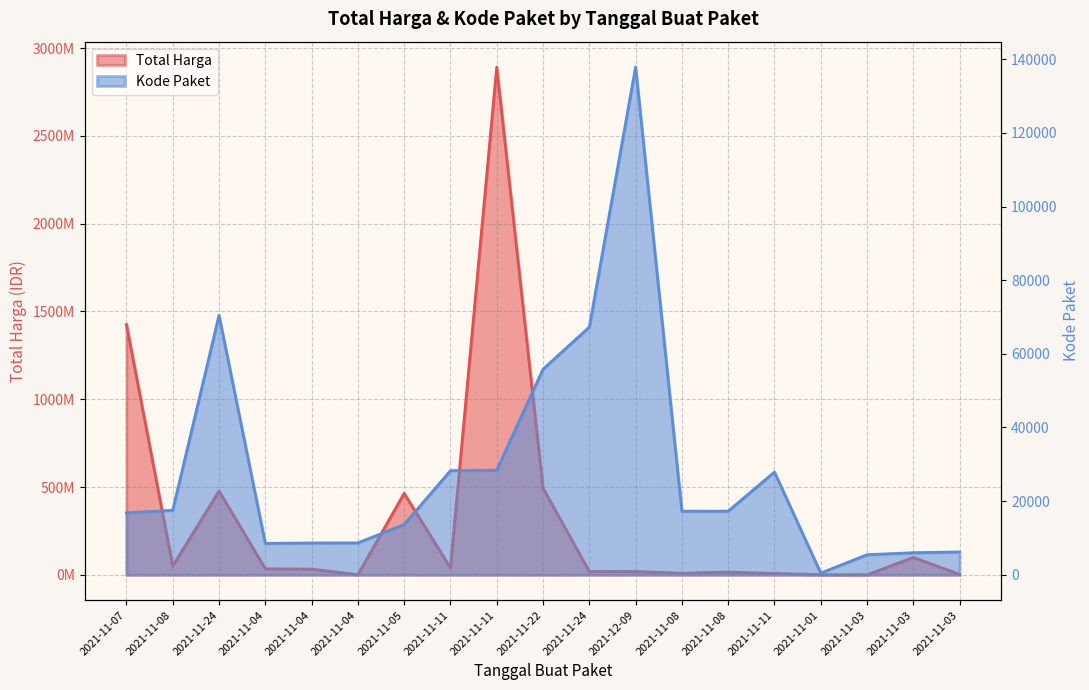

Reading left to right, list all the values displayed in this chart.

Total Harga: 2021-11-07=1425867900	2021-11-08=49730040	2021-11-24=477600000	2021-11-04=34000000	2021-11-04=32441200	2021-11-04=577875	2021-11-05=464002100	2021-11-11=39440000	2021-11-11=2892122000	2021-11-22=493000000	2021-11-24=19175000	2021-12-09=18900000	2021-11-08=9180000	2021-11-08=15513960	2021-11-11=7401240	2021-11-01=333600	2021-11-03=78000	2021-11-03=98772570	2021-11-03=2772000
Kode Paket: 2021-11-07=16823	2021-11-08=17509	2021-11-24=70453	2021-11-04=8530	2021-11-04=8646	2021-11-04=8668	2021-11-05=13652	2021-11-11=28271	2021-11-11=28425	2021-11-22=55826	2021-11-24=67279	2021-12-09=137876	2021-11-08=17272	2021-11-08=17283	2021-11-11=27891	2021-11-01=464	2021-11-03=5449	2021-11-03=5997	2021-11-03=6214